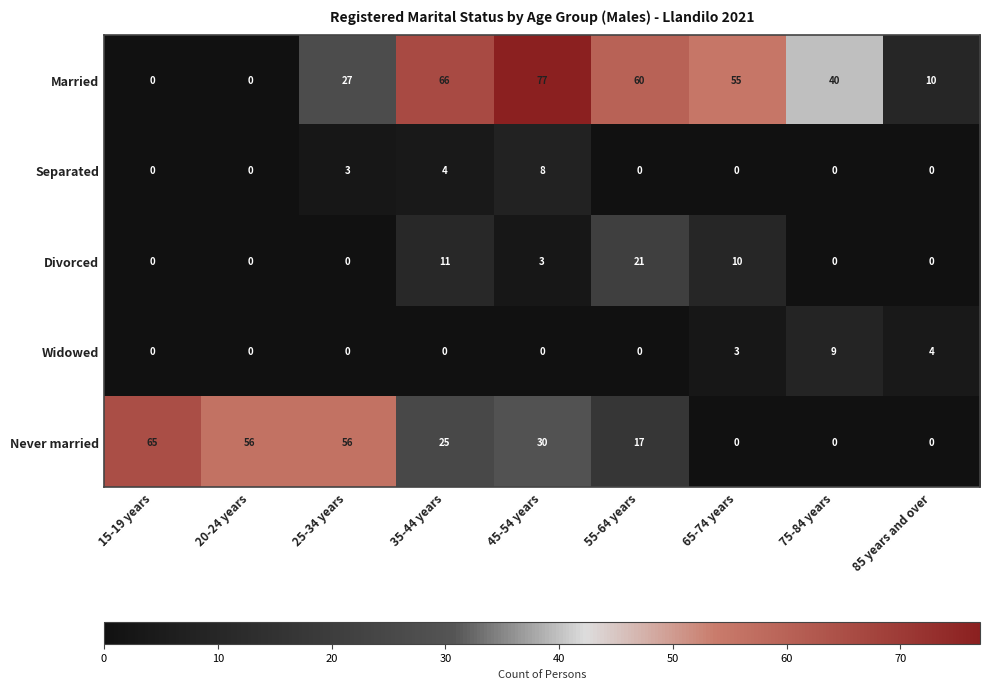

What is the maximum value shown in the chart?

77